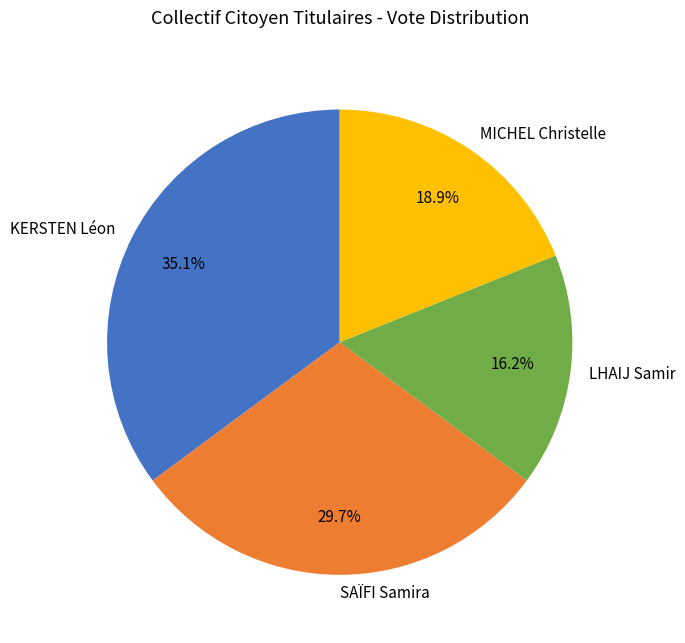

True or false: MICHEL Christelle accounts for 34% of the total.

False